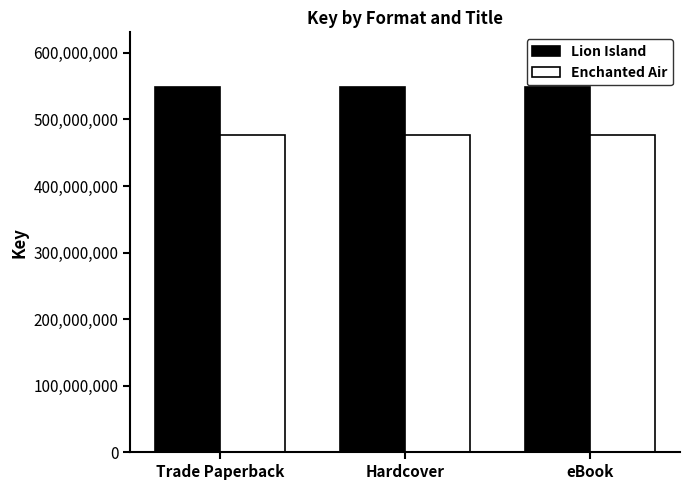

What are all the series names shown in the legend?

Lion Island, Enchanted Air